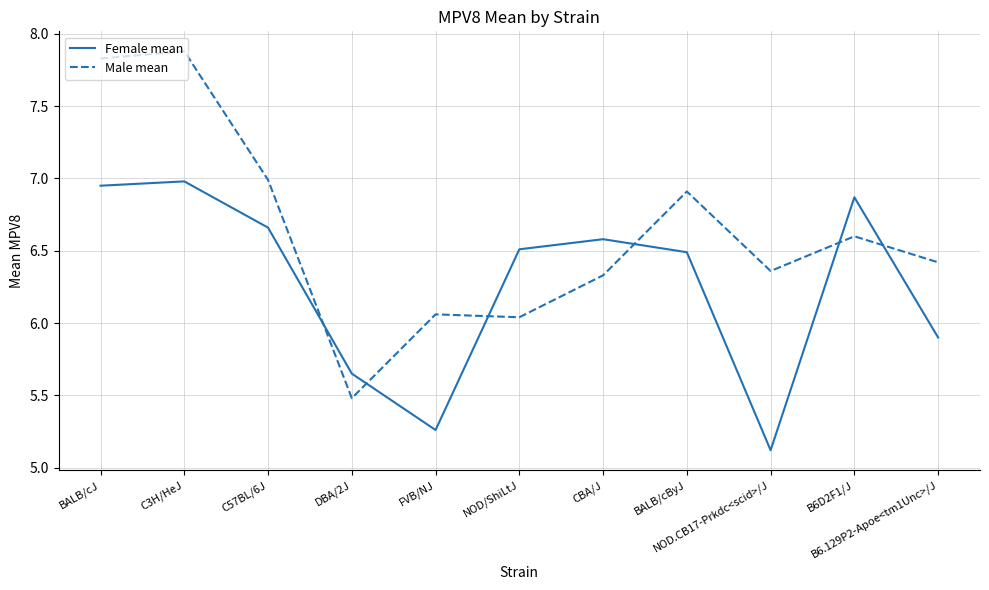

What position from the right is NOD.CB17-Prkdc<scid>/J?

3